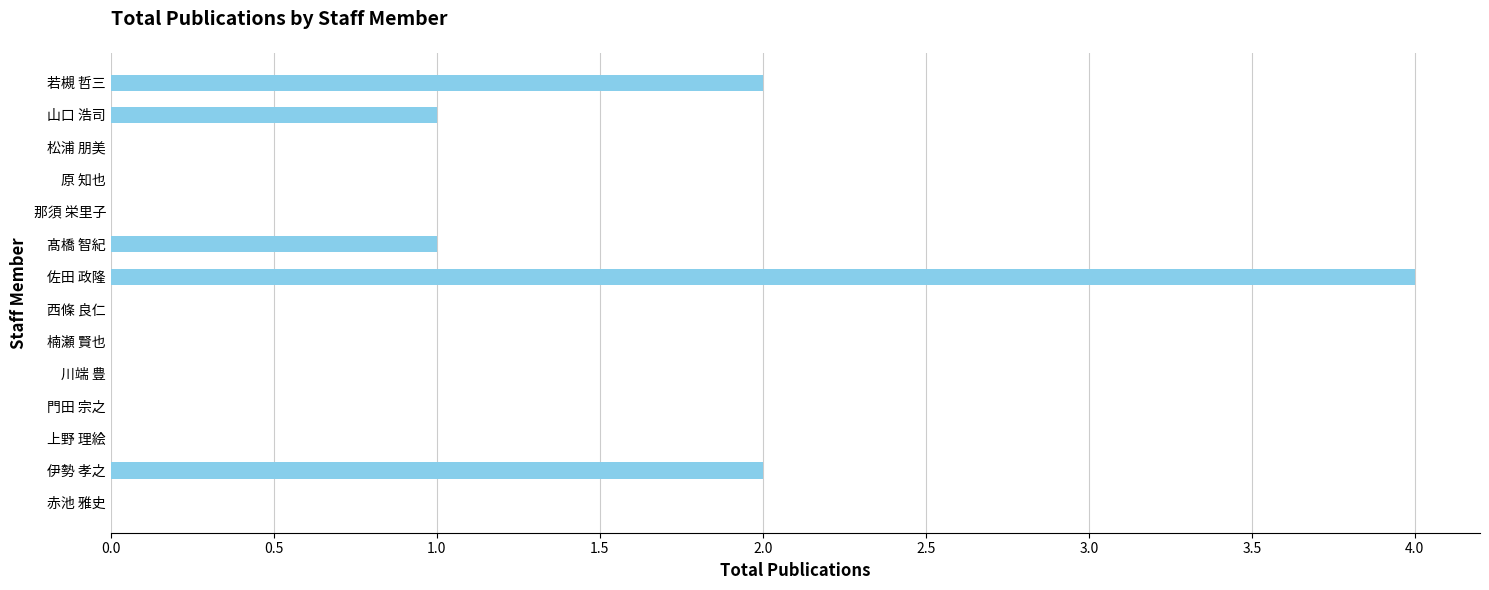

What is the maximum value shown in the chart?

4